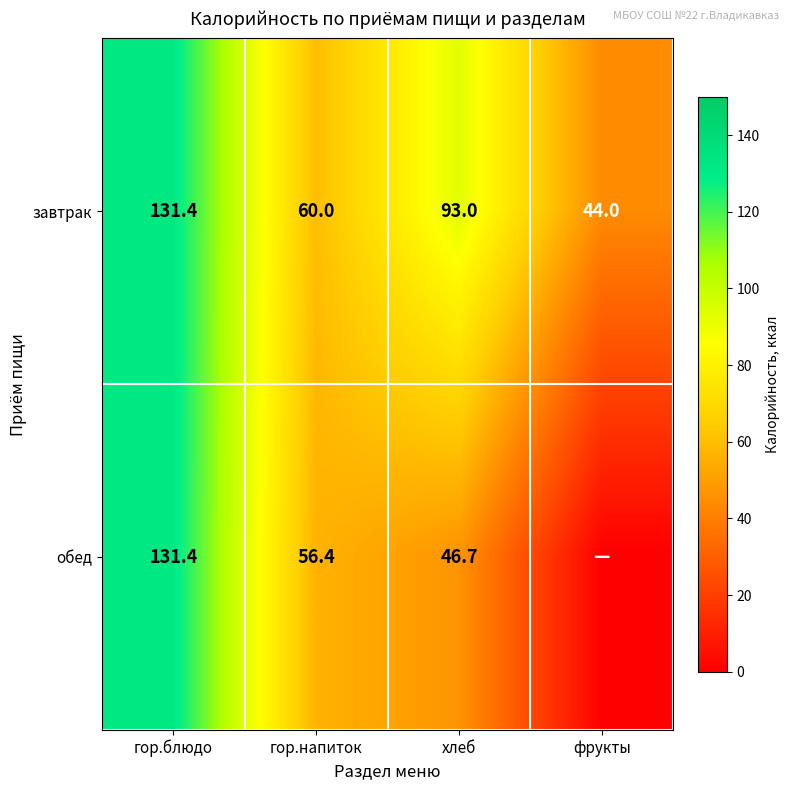

At which label does завтрак reach its peak?

гор.блюдо